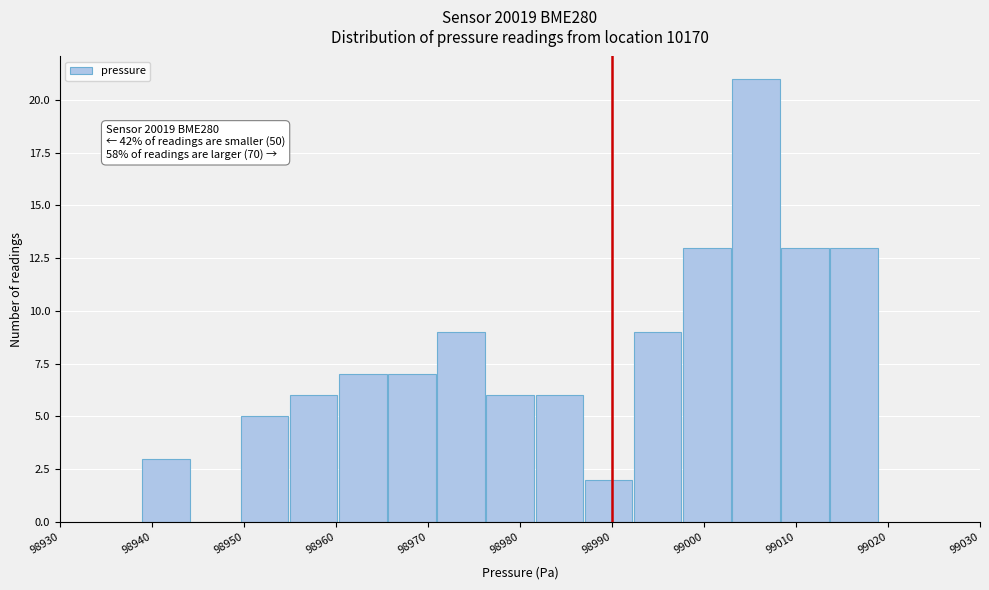

Over which range of the x-axis is the bar tallest?

99003 to 99008